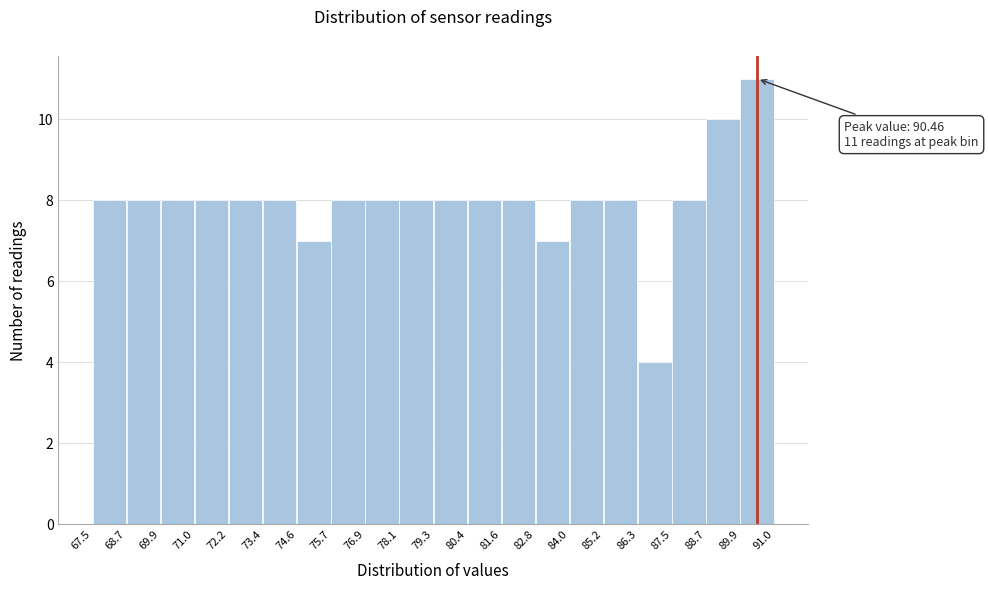

Which range on the x-axis has the tallest bar?

89.9 to 91.0